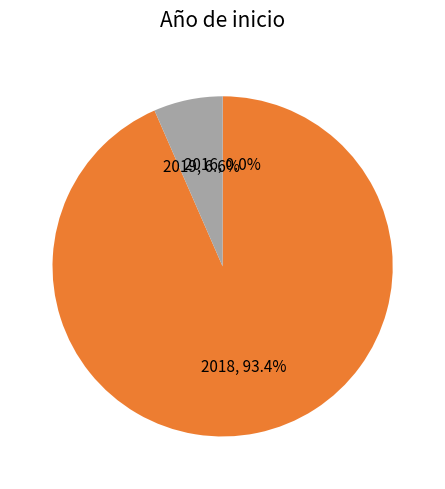

Which category has the biggest portion of the pie?

2018